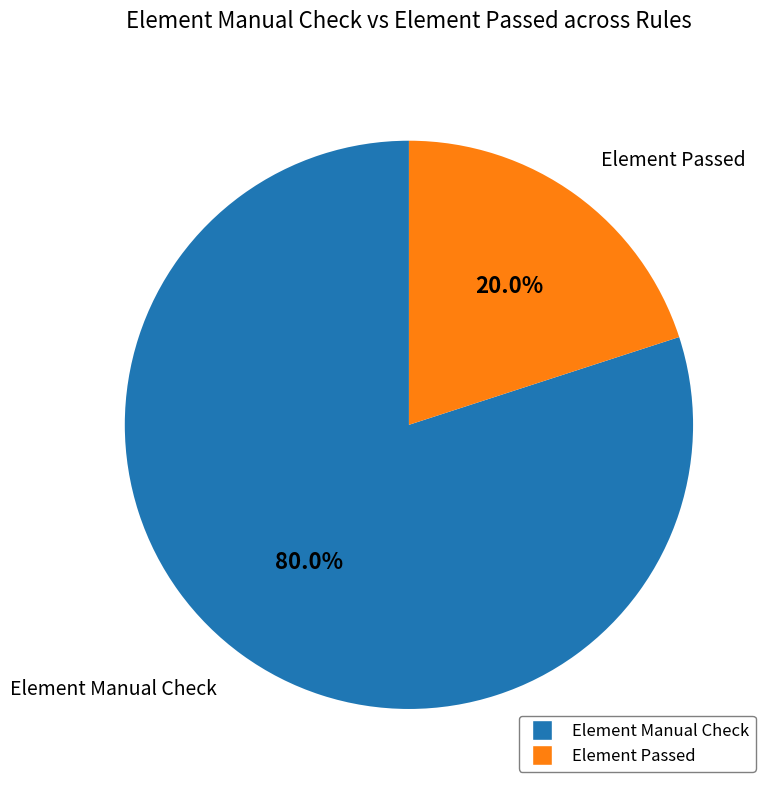

Which has a higher value, Element Manual Check or Element Passed?

Element Manual Check